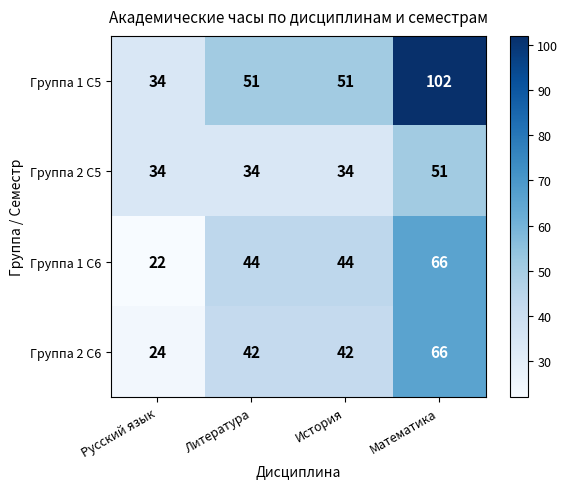

Which series has the largest total across all categories?

Группа 1 С5